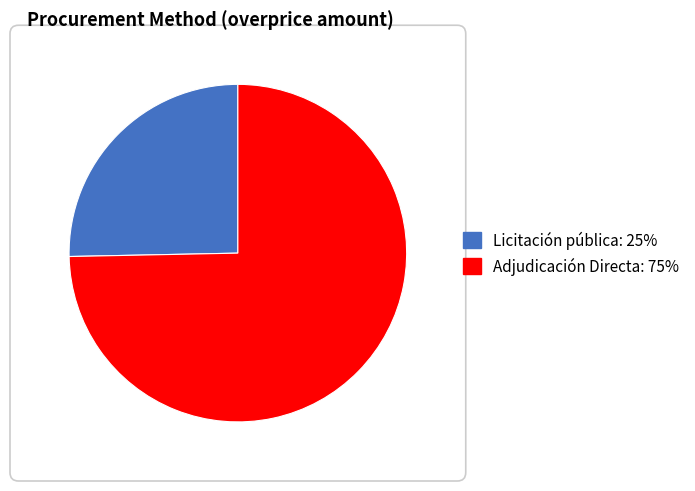

Which category has the smallest portion of the pie?

Licitación pública